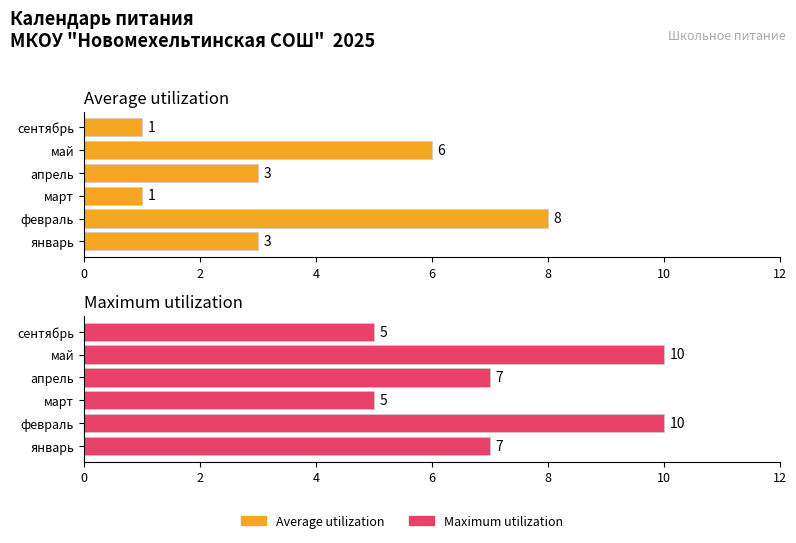

What is the sum of the Maximum utilization values at январь and февраль?

17